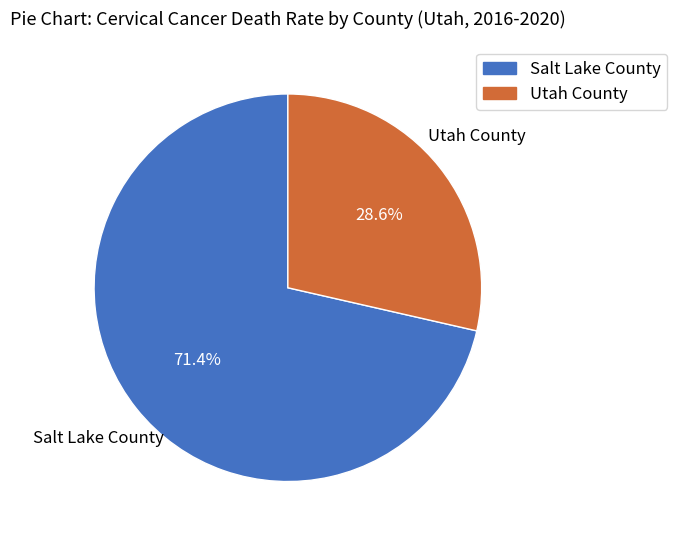

To the nearest percent, what portion does Utah County represent?

29%